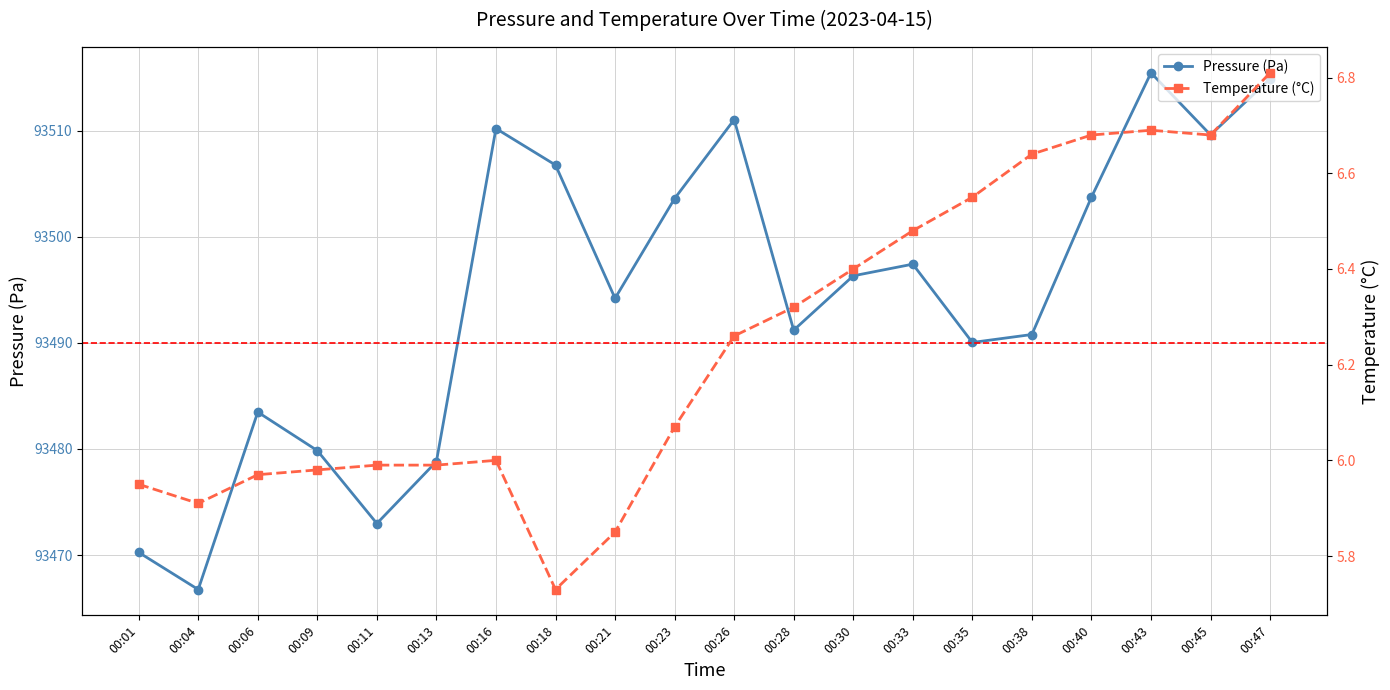

Reading left to right, extract all data points from this chart.

pressure: 93470.2	93466.8	93483.5	93479.8	93473.0	93478.8	93510.2	93506.8	93494.2	93503.6	93511.0	93491.2	93496.3	93497.4	93490.0	93490.8	93503.7	93515.4	93509.6	93514.9
temperature: 6.0	5.9	6.0	6.0	6.0	6.0	6.0	5.7	5.8	6.1	6.3	6.3	6.4	6.5	6.5	6.6	6.7	6.7	6.7	6.8